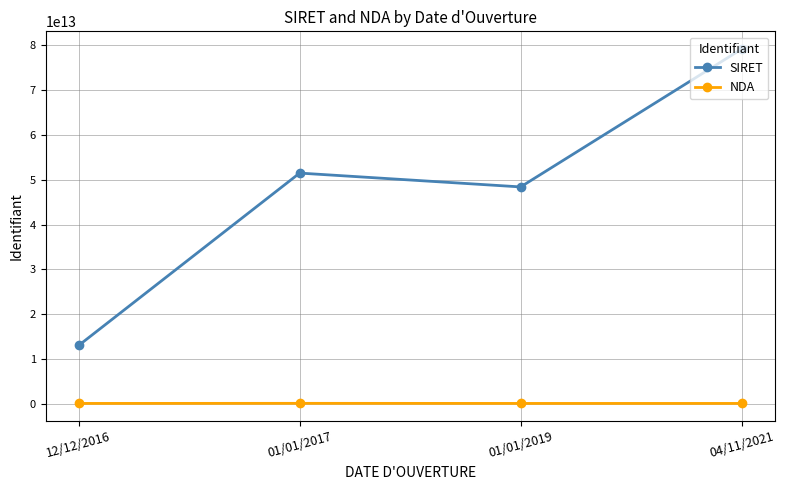

True or false: SIRET has a value of 48399928000033 at 01/01/2019.

True